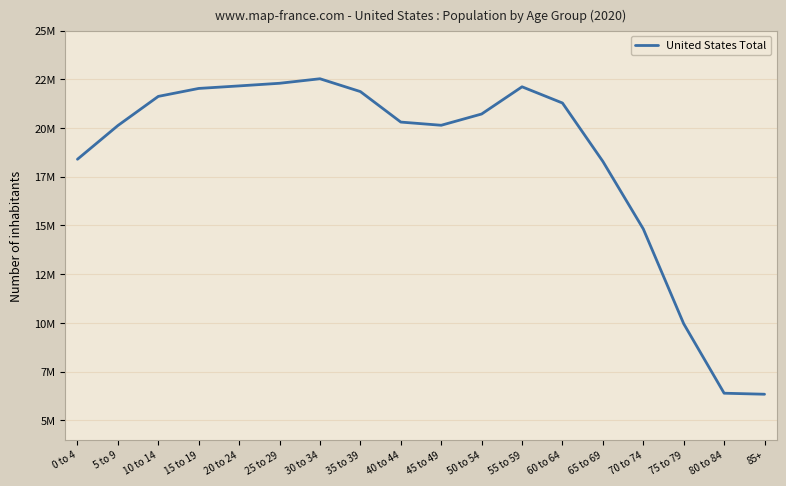

Which category has the lowest value across all series?

85+